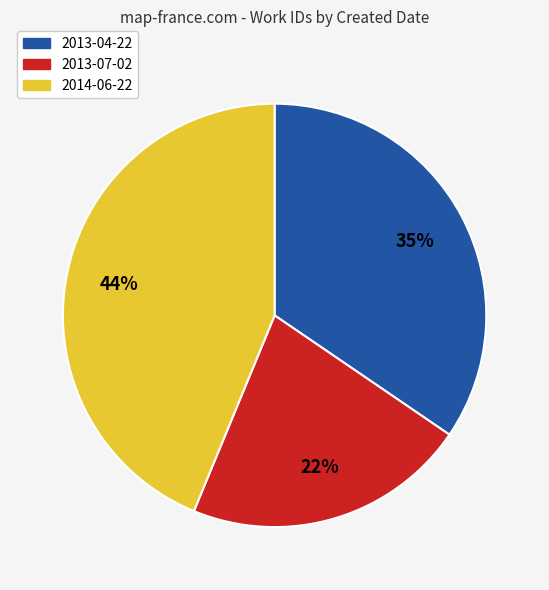

Which category has the biggest portion of the pie?

2014-06-22